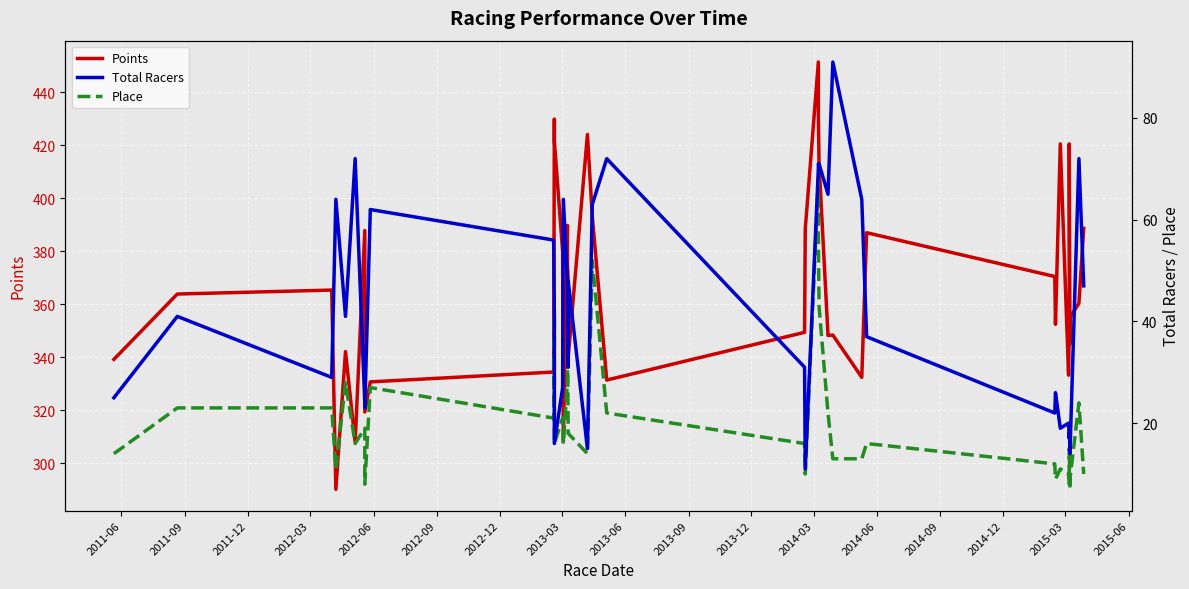

What is the minimum value for Place?

7.0